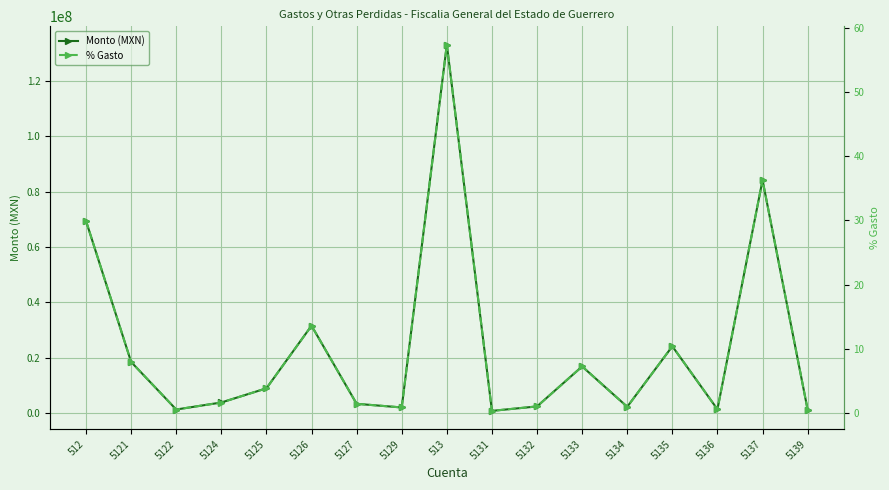

Rank the series by their average value, from highest to lowest.

Monto (MXN), % Gasto